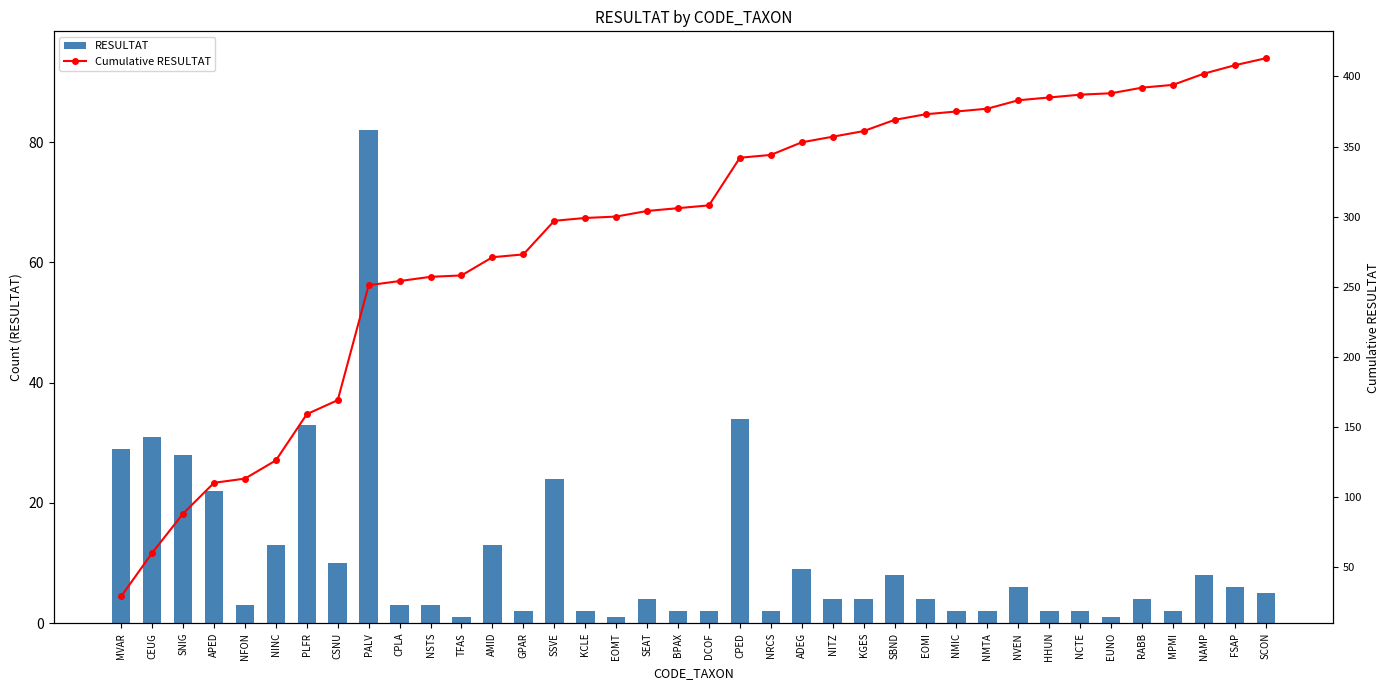

Reading left to right, what are all the values shown in this chart?

RESULTAT: 29	31	28	22	3	13	33	10	82	3	3	1	13	2	24	2	1	4	2	2	34	2	9	4	4	8	4	2	2	6	2	2	1	4	2	8	6	5
Cumulative RESULTAT: 29	60	88	110	113	126	159	169	251	254	257	258	271	273	297	299	300	304	306	308	342	344	353	357	361	369	373	375	377	383	385	387	388	392	394	402	408	413